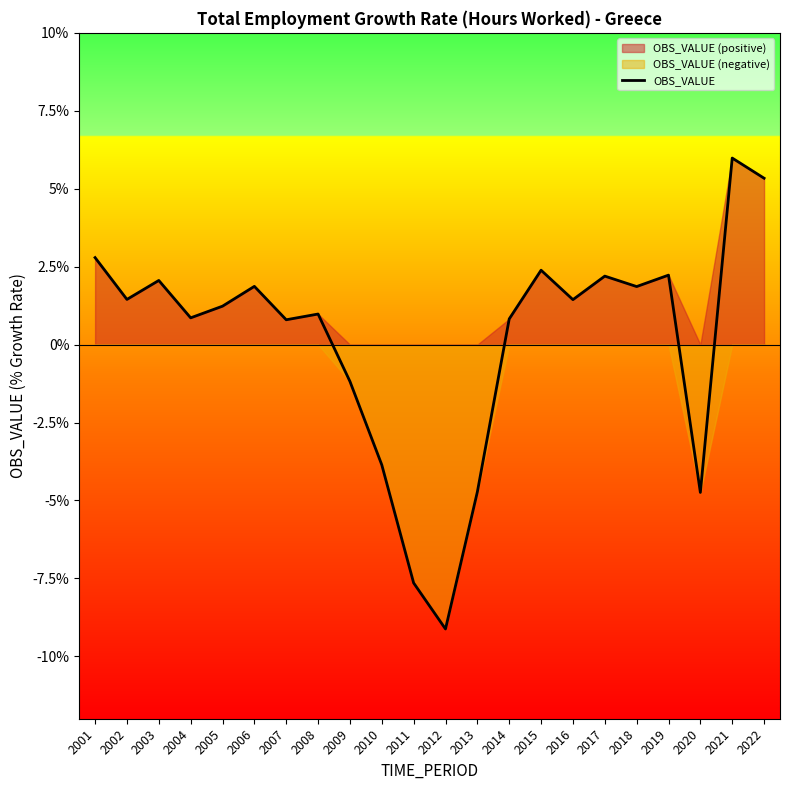

At which category does the chart reach its minimum across all series?

2012